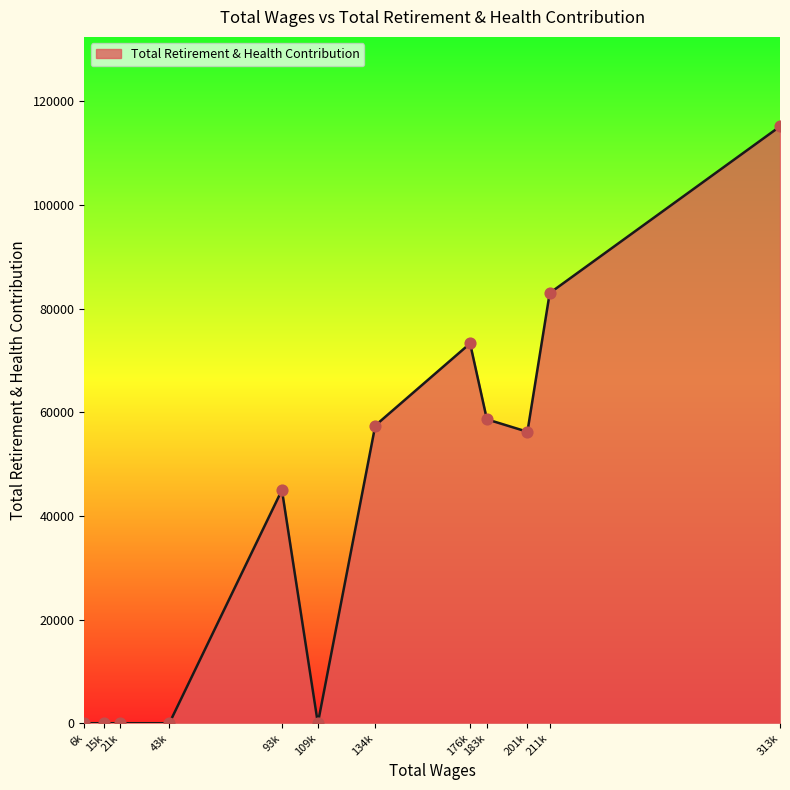

What is the ratio of the value at 313k to the value at 201k?

2.0